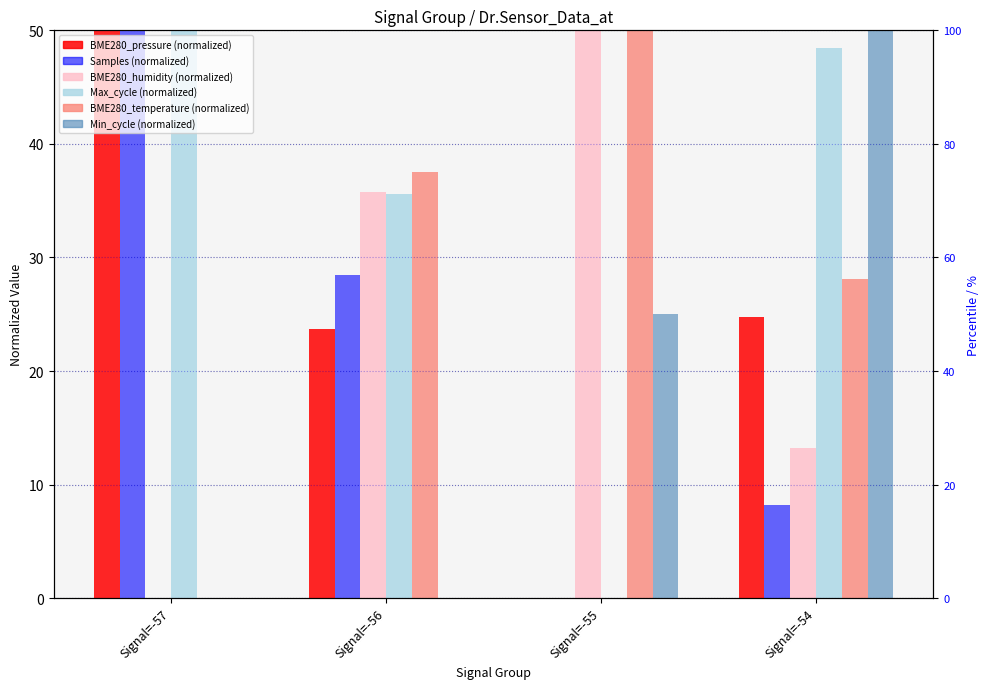

Reading left to right, extract all data points from this chart.

BME280_pressure: 50.0	23.7	0.0	24.7
Samples: 50.0	28.4	0.0	8.2
BME280_humidity: 0.0	35.8	50.0	13.2
Max_cycle: 50.0	35.6	0.0	48.5
BME280_temp: 0.0	37.5	50.0	28.1
Min_cycle: 0.0	0.0	25.0	50.0